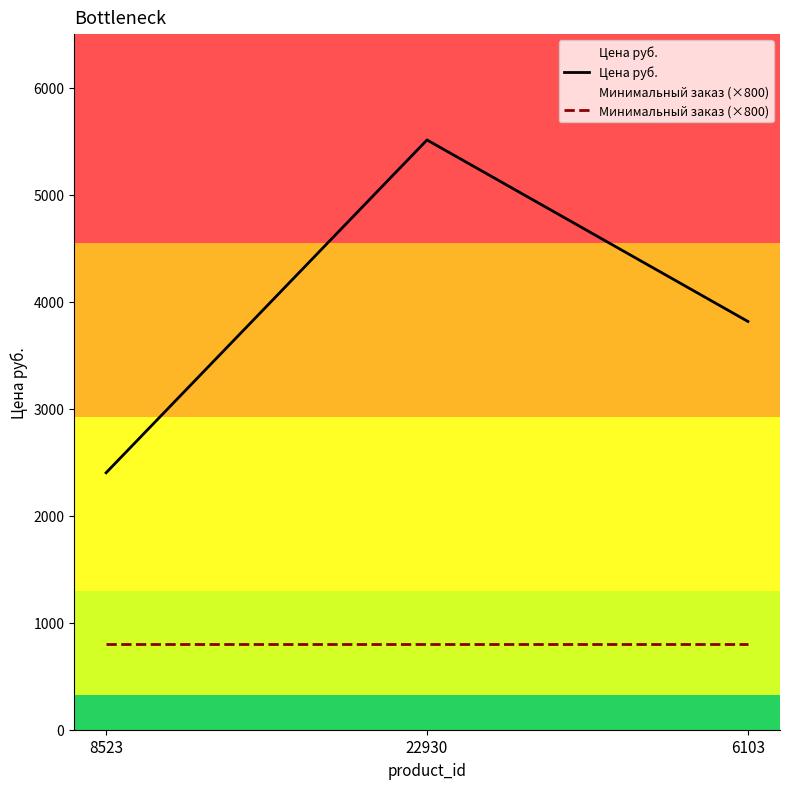

True or false: Минимальный заказ (×800) has a value of 800 at 6103.

True